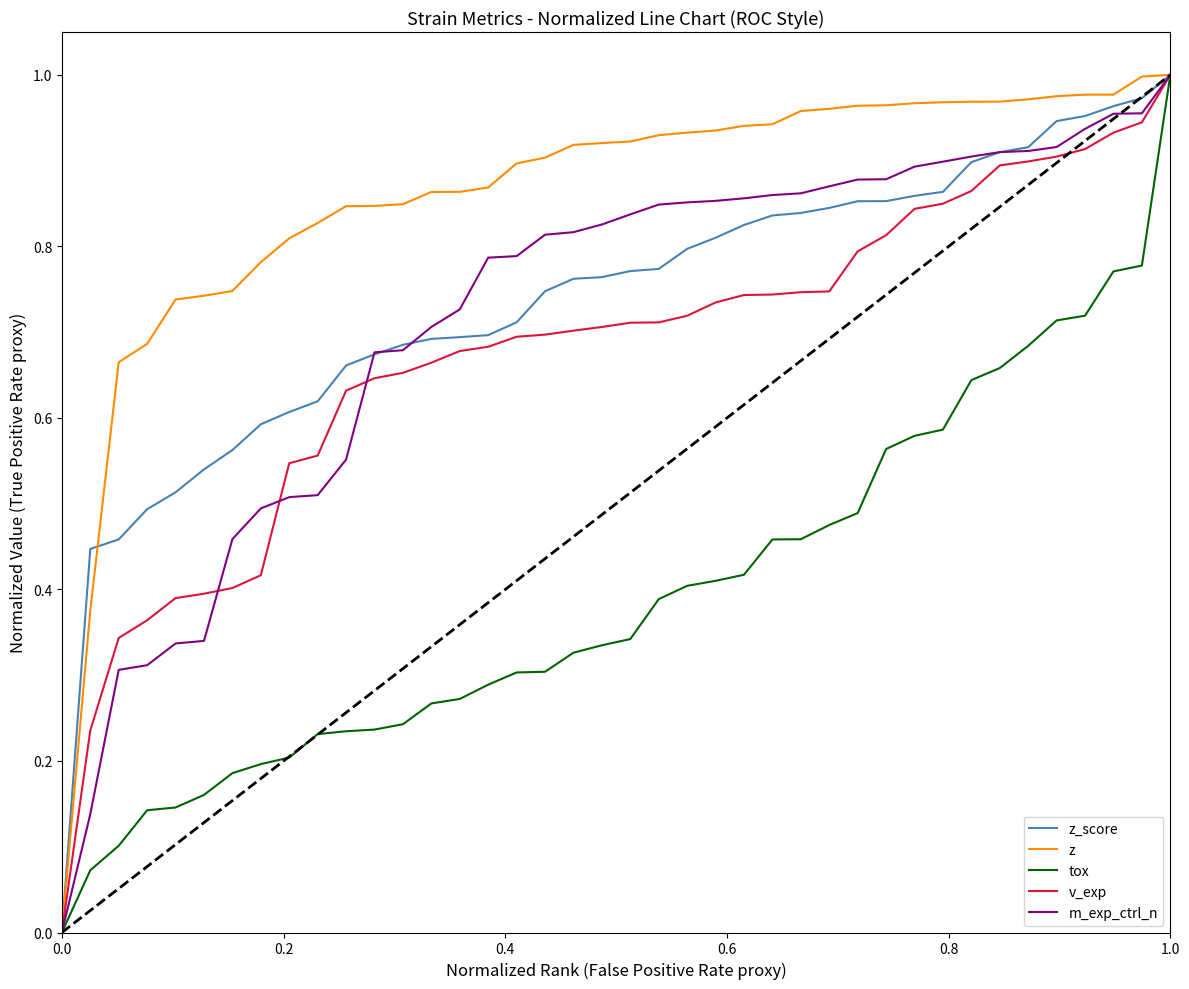

How many categories are shown in the chart?

40